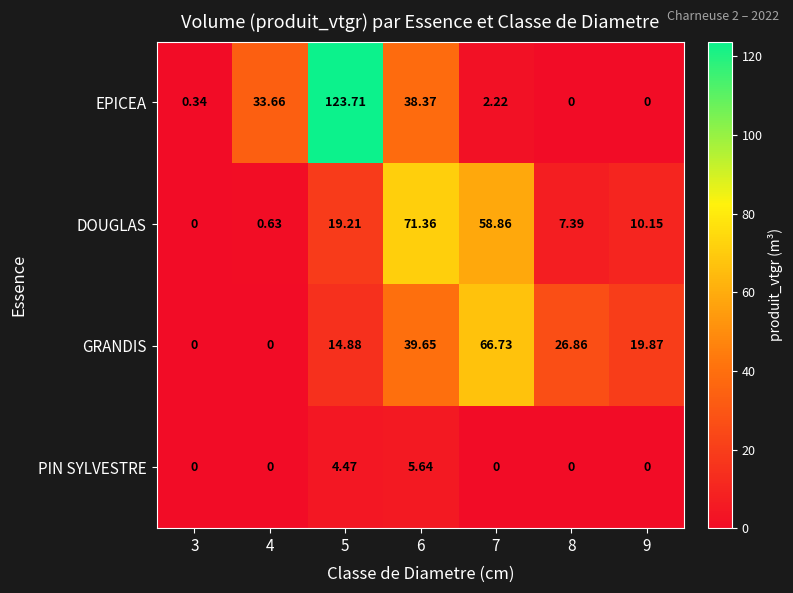

Rank the series at 6 from lowest to highest value.

PIN SYLVESTRE, EPICEA, GRANDIS, DOUGLAS